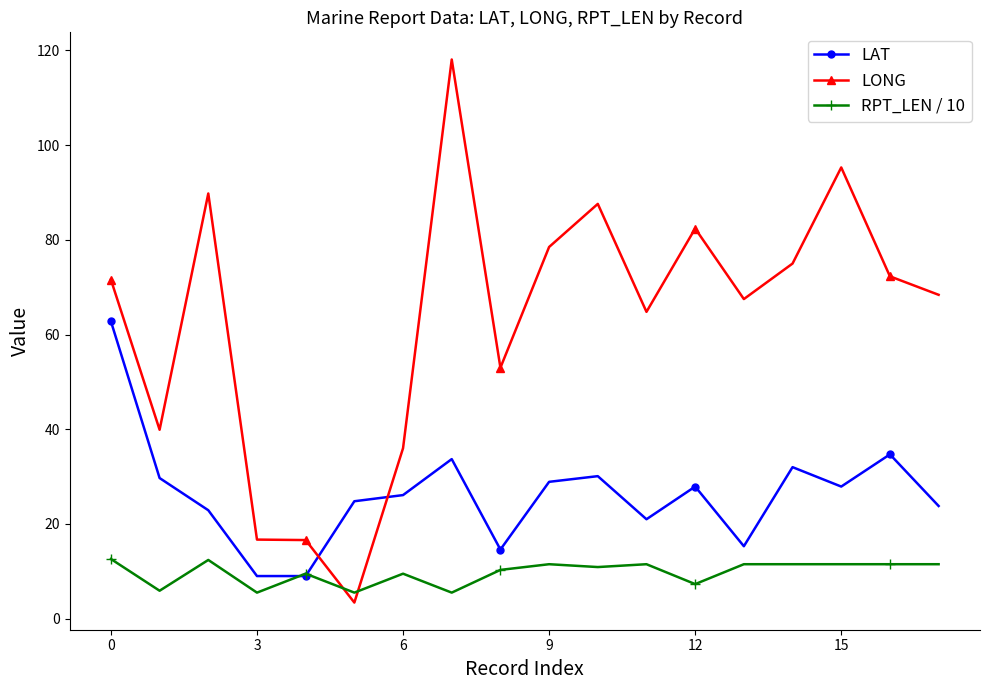

Rank the series by their maximum value, from highest to lowest.

LONG, LAT, RPT_LEN / 10